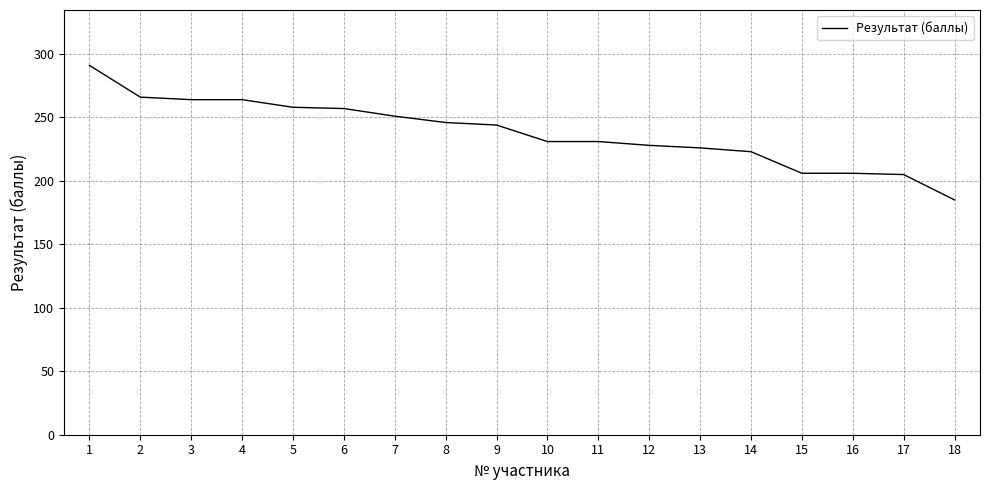

The value at 12 is 336. True or false?

False